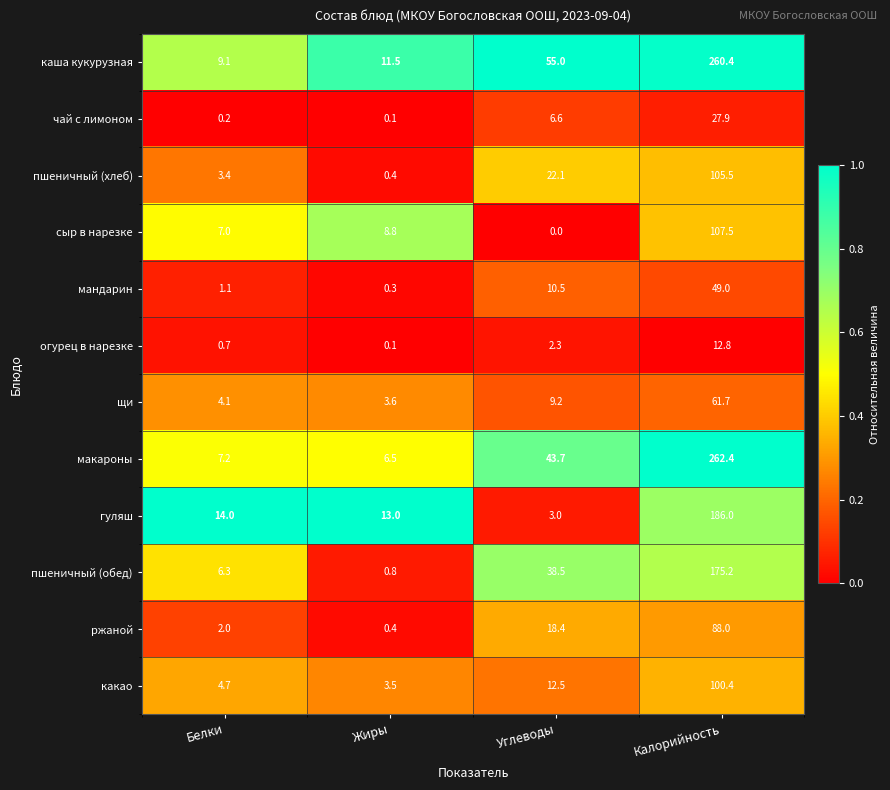

At which label does мандарин first exceed 10?

Углеводы